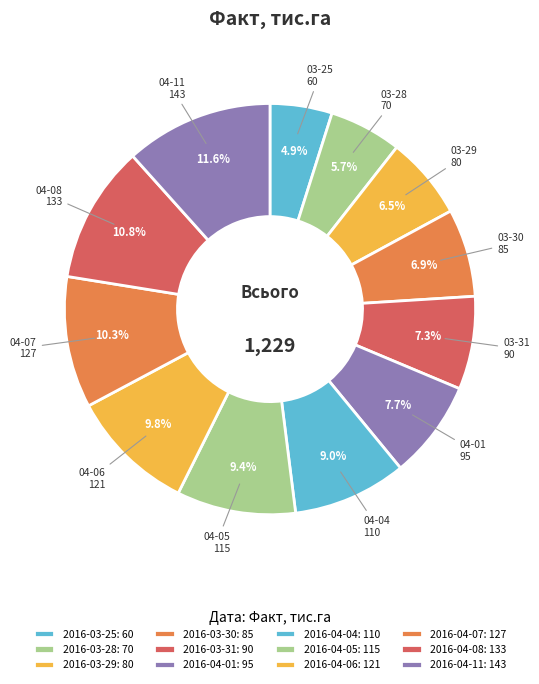

How many slices are in this pie chart?

12